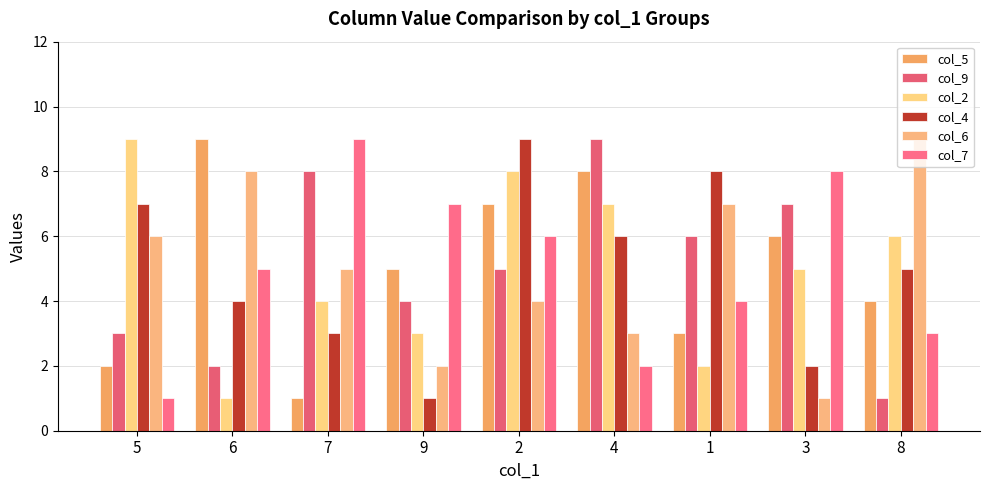

How many series are shown in this chart?

6